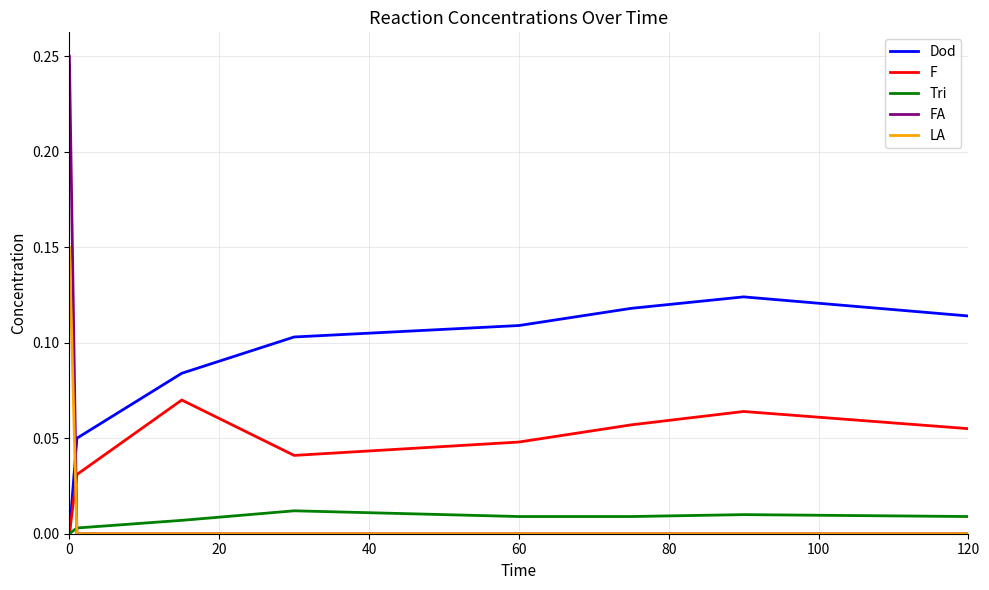

How many times do FA and F cross each other?

1